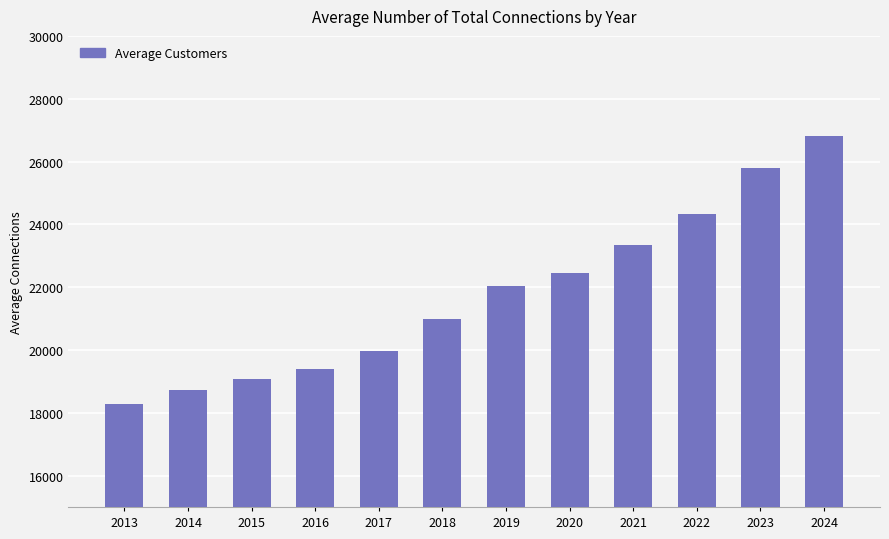

What is the maximum value shown in the chart?

26823.1